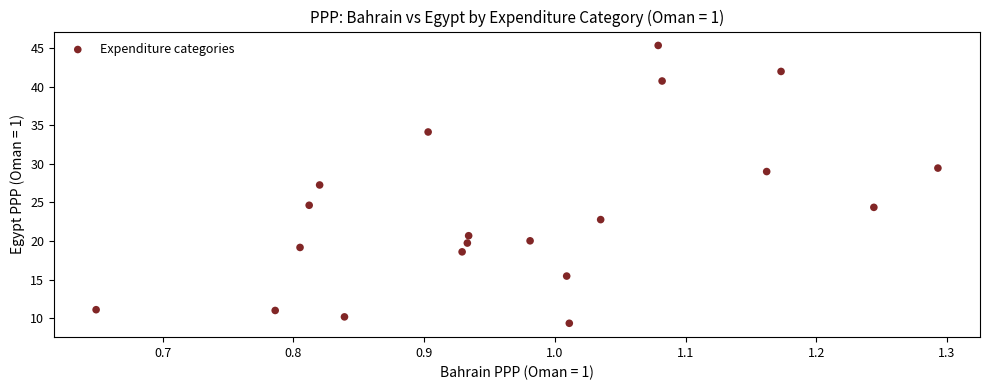

What is the range of X values (max minus min)?

0.6